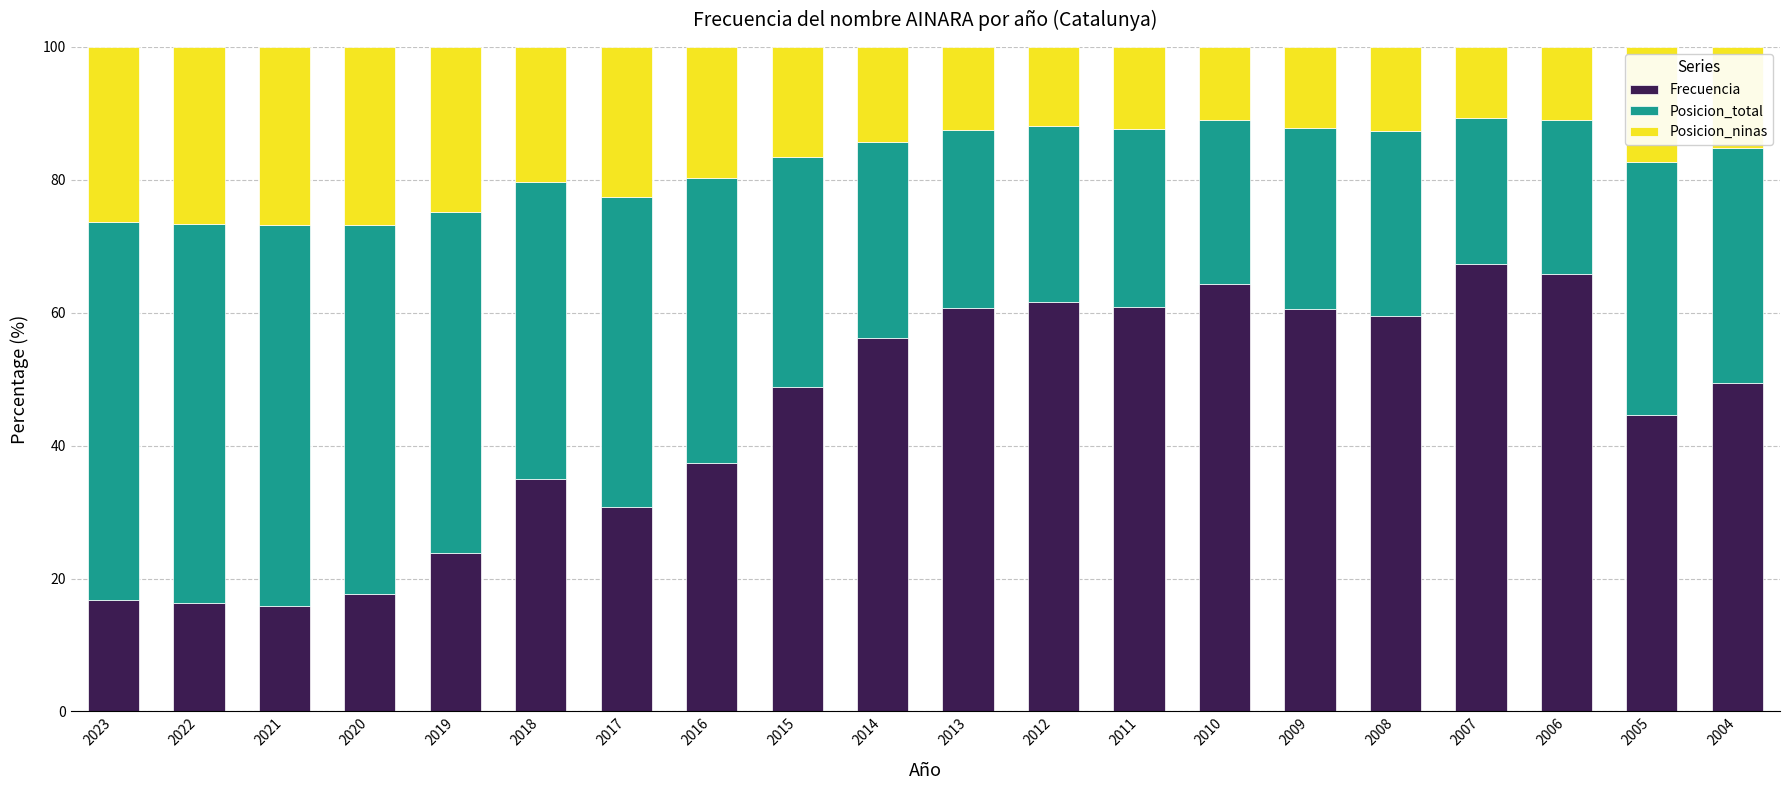

What is the maximum value for Frecuencia?

67.4